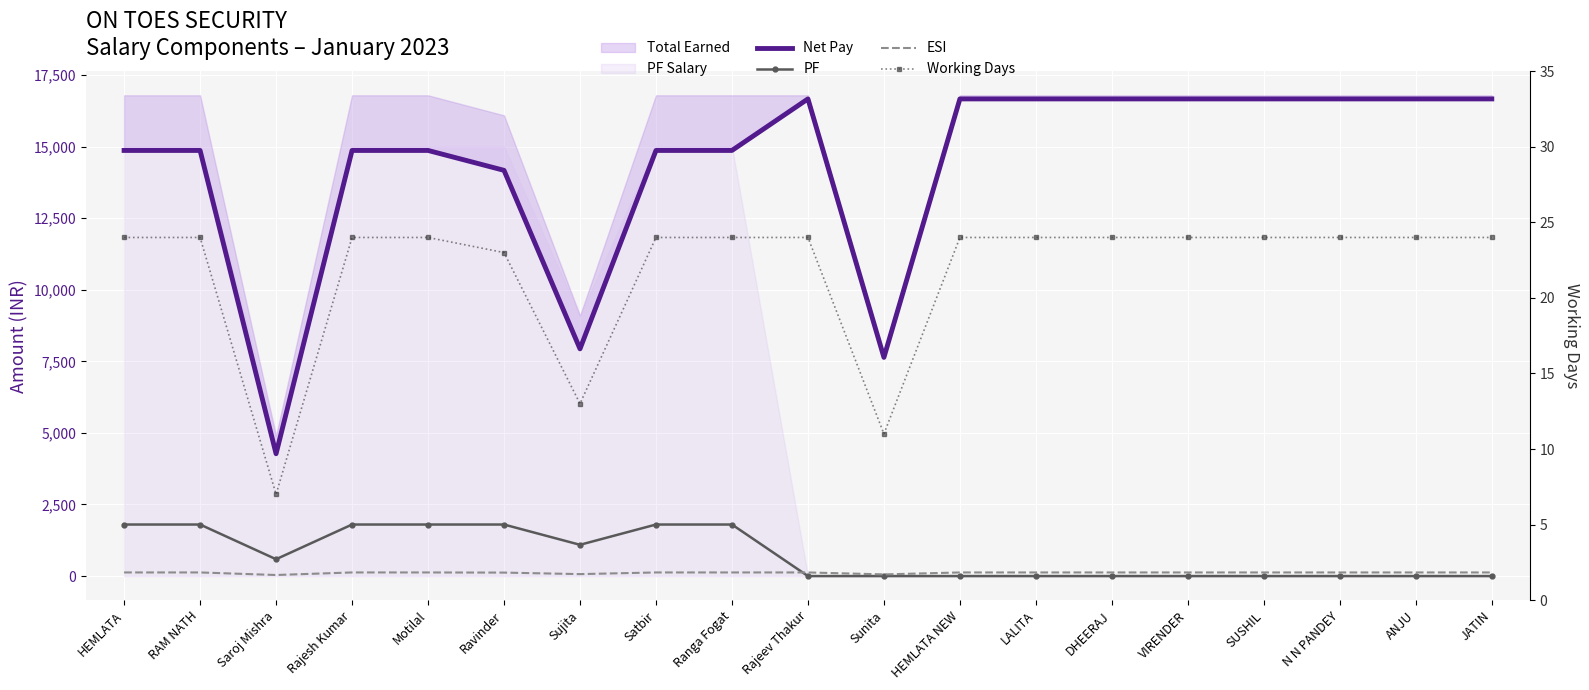

What position from the left is Rajeev Thakur?

10